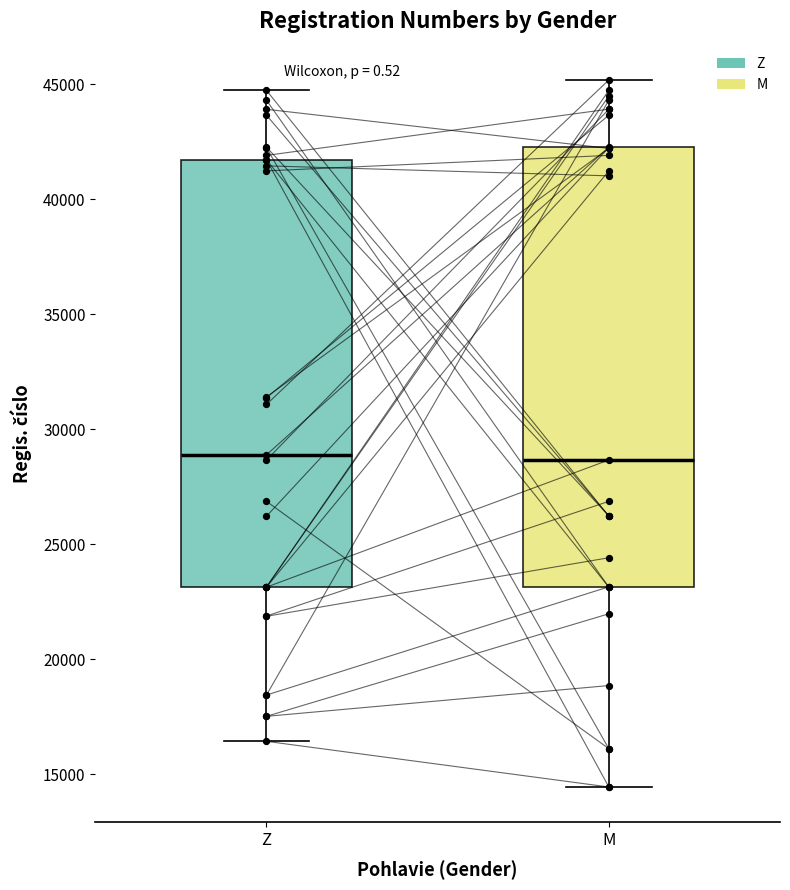

Reading left to right, read every box against the y-axis: the position of its median line, the range the box covers, and the ends of its whiskers. The values are not printed on the chart, so give them approximately, as read against the axis.

Z: median 29000, box 23000 to 41500, whiskers 16500 to 44500
M: median 28500, box 23000 to 42500, whiskers 14500 to 45000